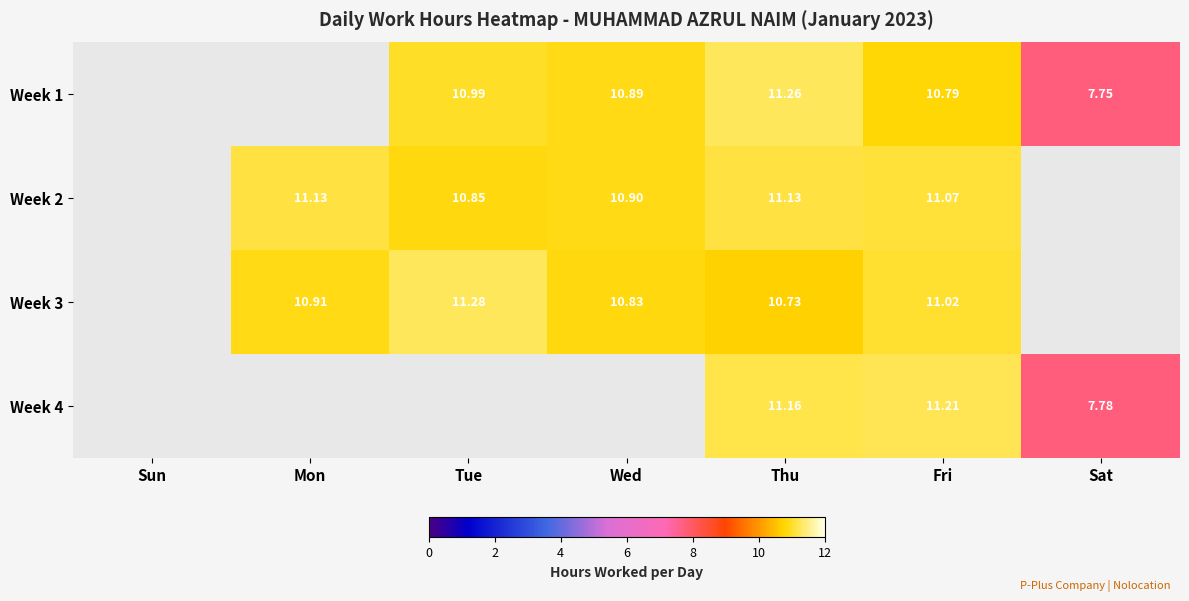

The value of Week 3 at Sat is 0.0. True or false?

True